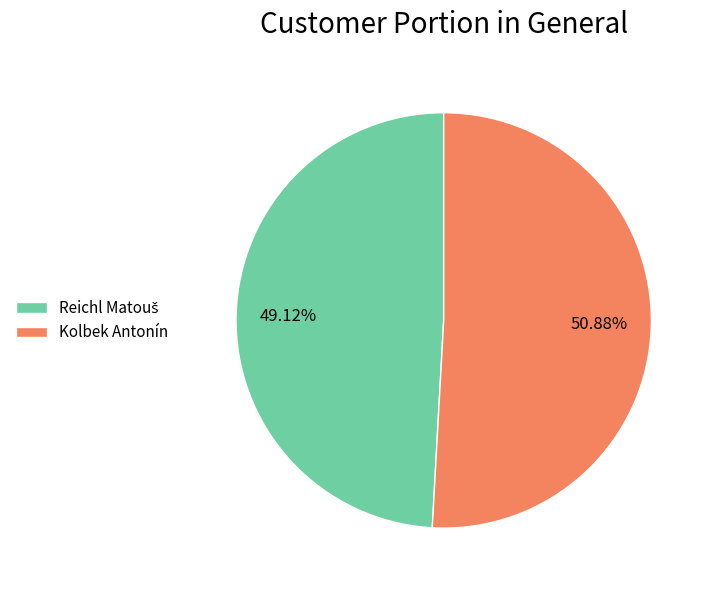

Which slice is the largest?

Kolbek Antonín